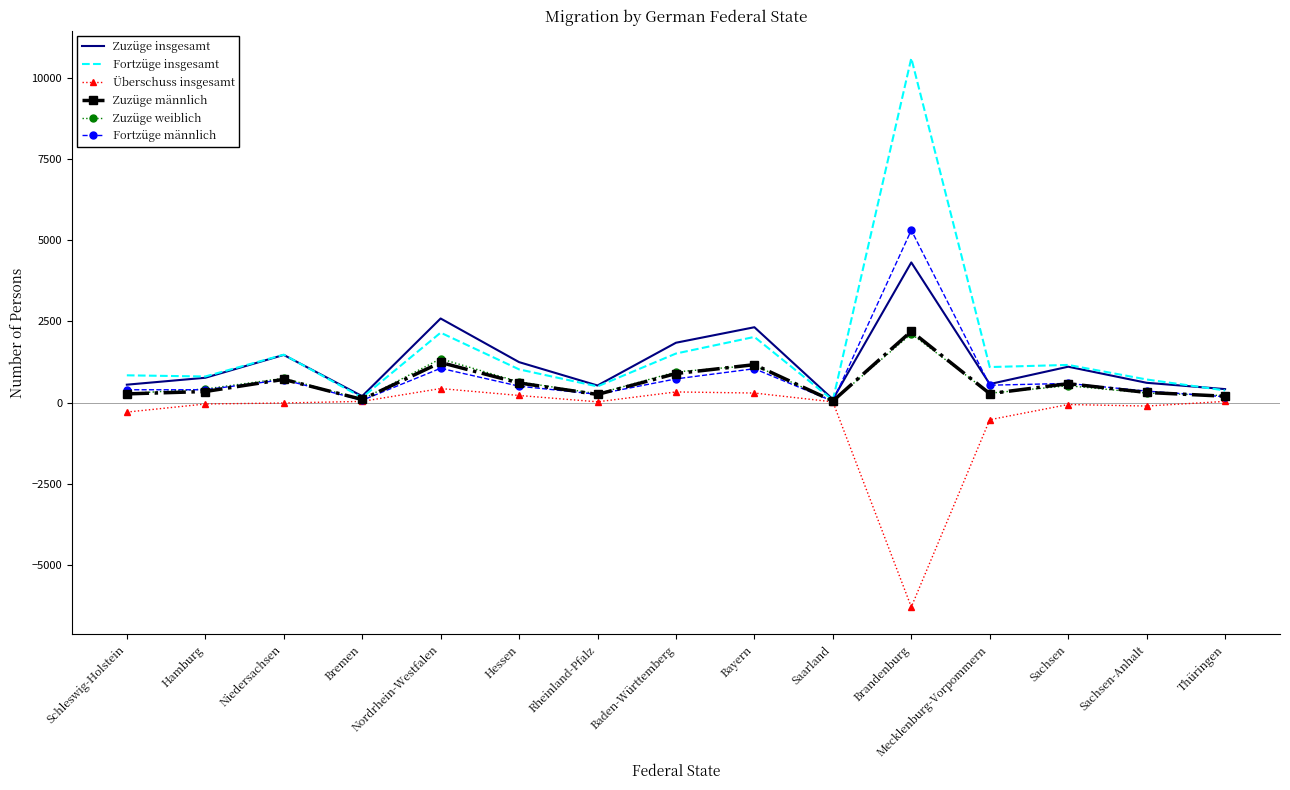

True or false: Zuzüge männlich has a value of 1238 at Nordrhein-Westfalen.

True